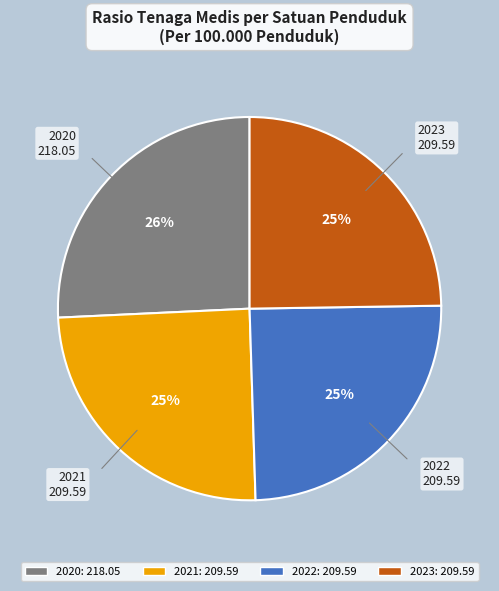

The 2021 slice represents 15% of the pie. True or false?

False